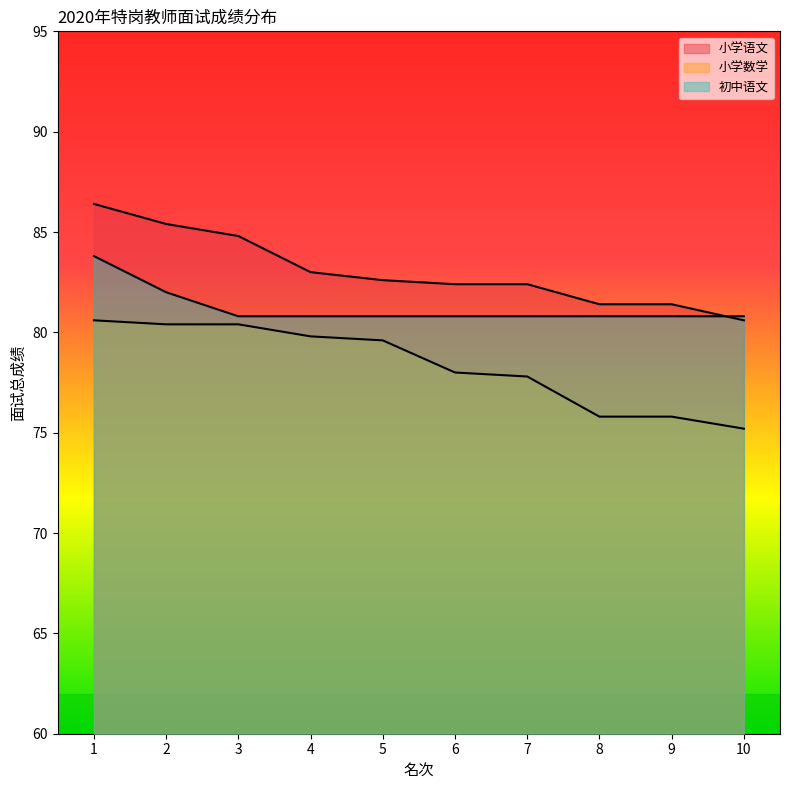

Which series changed the most between 2 and 7?

小学语文